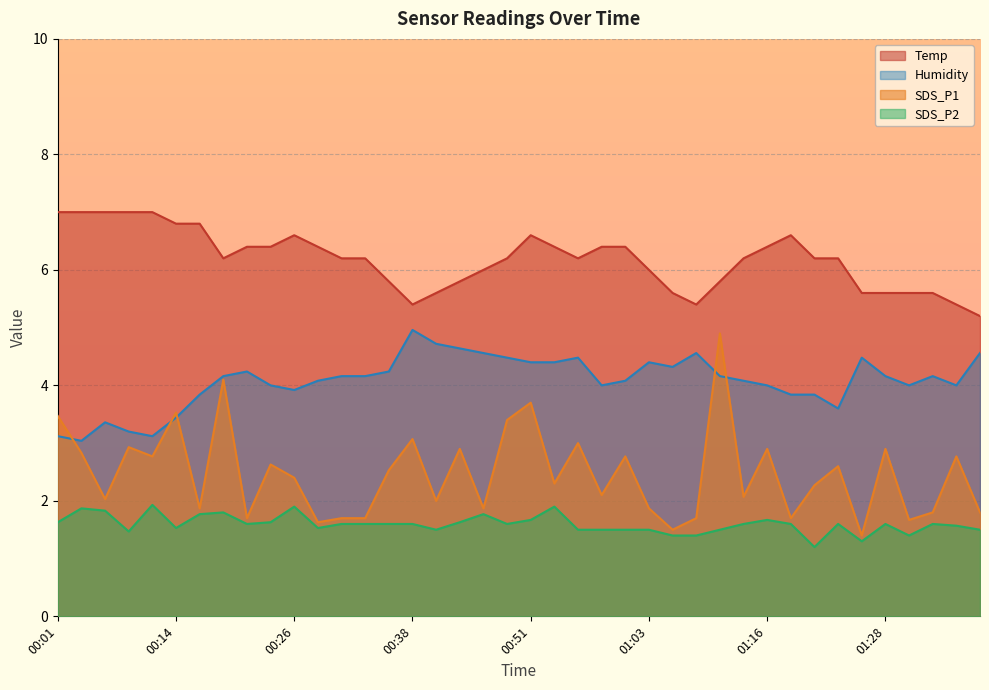

At which label does Humidity reach its minimum?

00:03